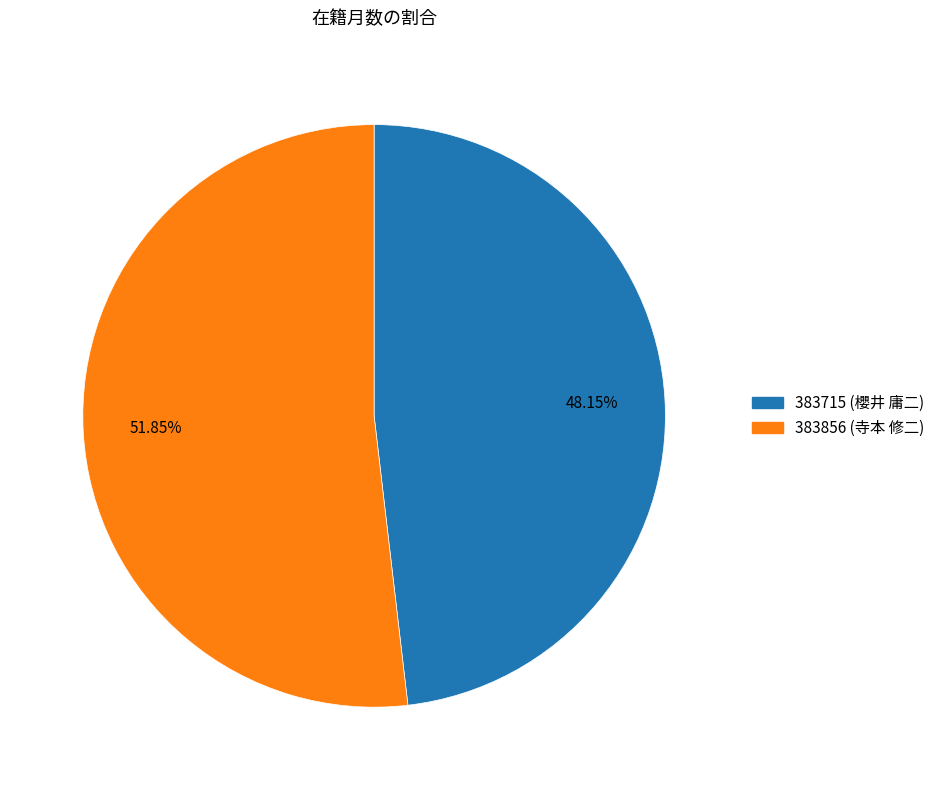

Count the number of slices in the pie.

2